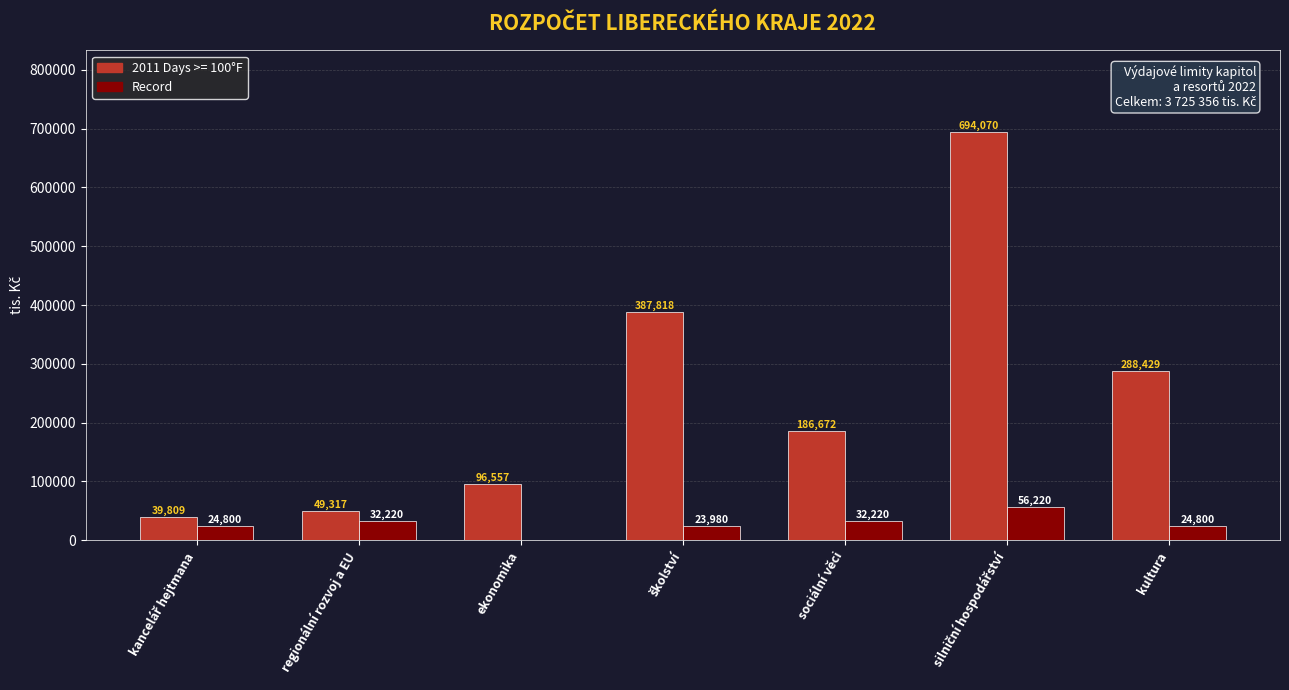

The Record series shows 25069.8 at ekonomika. True or false?

False